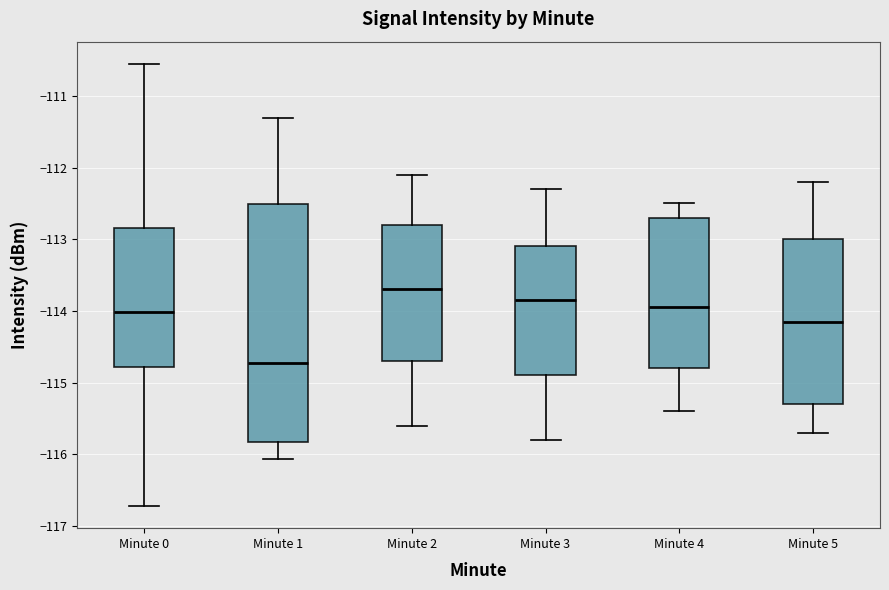

Comparing the boxes themselves (not the whiskers), which one is the tallest?

Minute 1